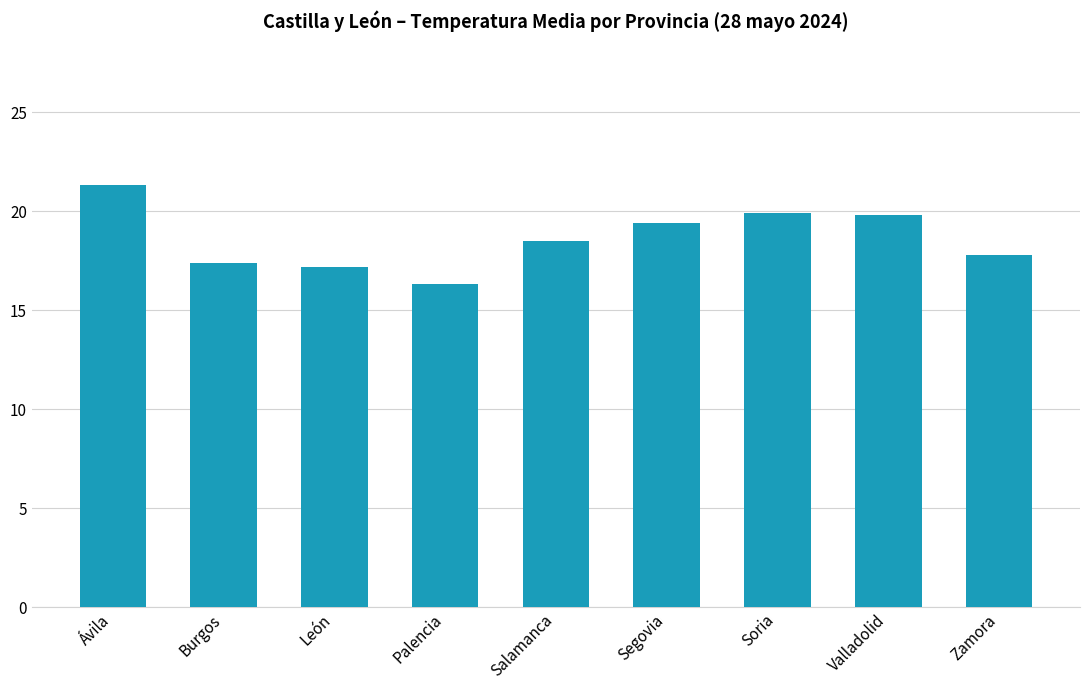

Approximately how many times larger is the value at León compared to Burgos?

1.0